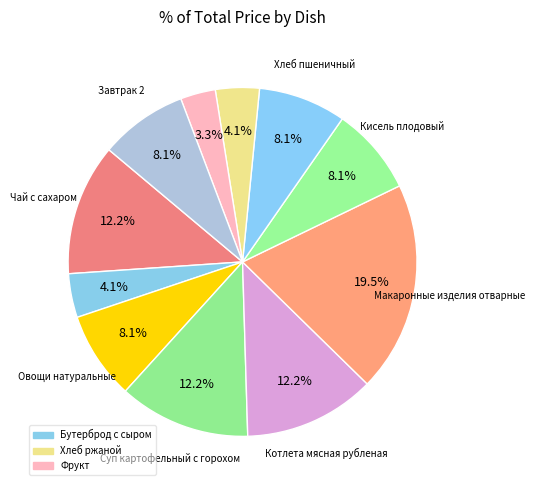

How many slices are in this pie chart?

11